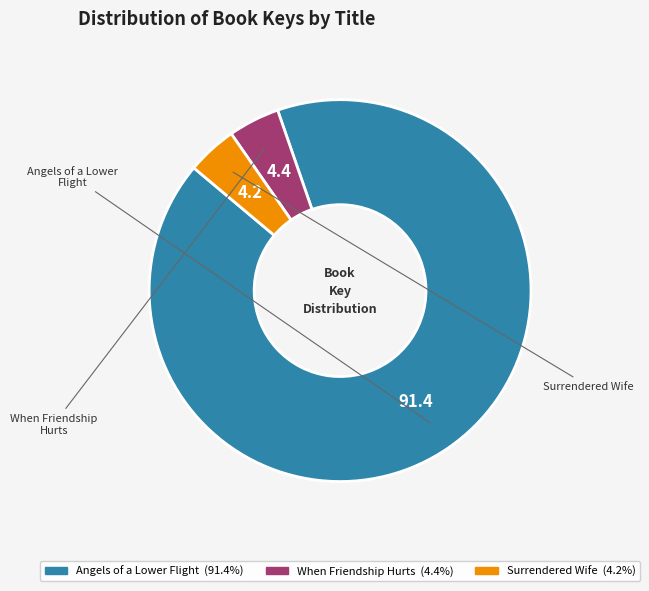

Which slice represents more than half of the pie?

Angels of a Lower Flight